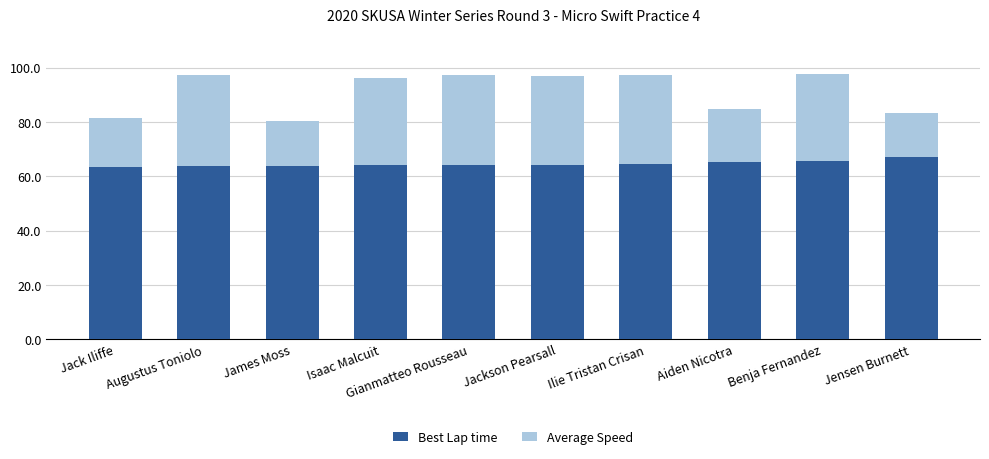

What is the minimum value for Best Lap time?

63.5